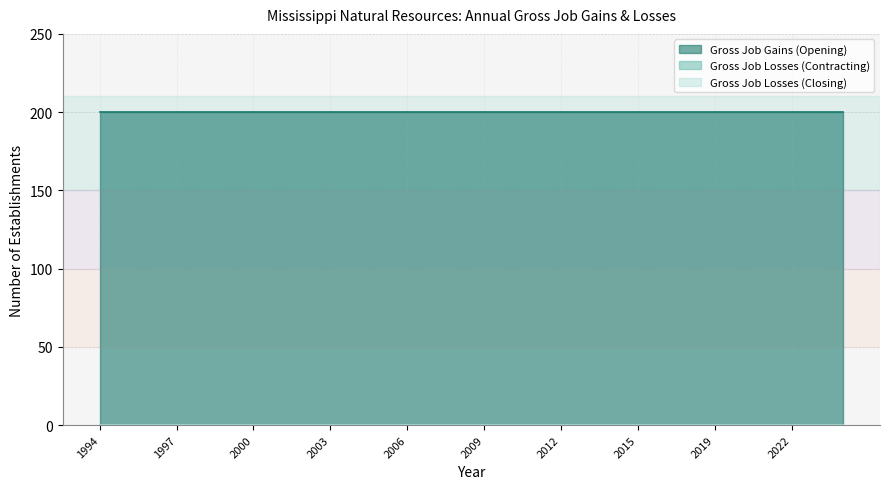

At how many categories does at least one series exceed 96?

30